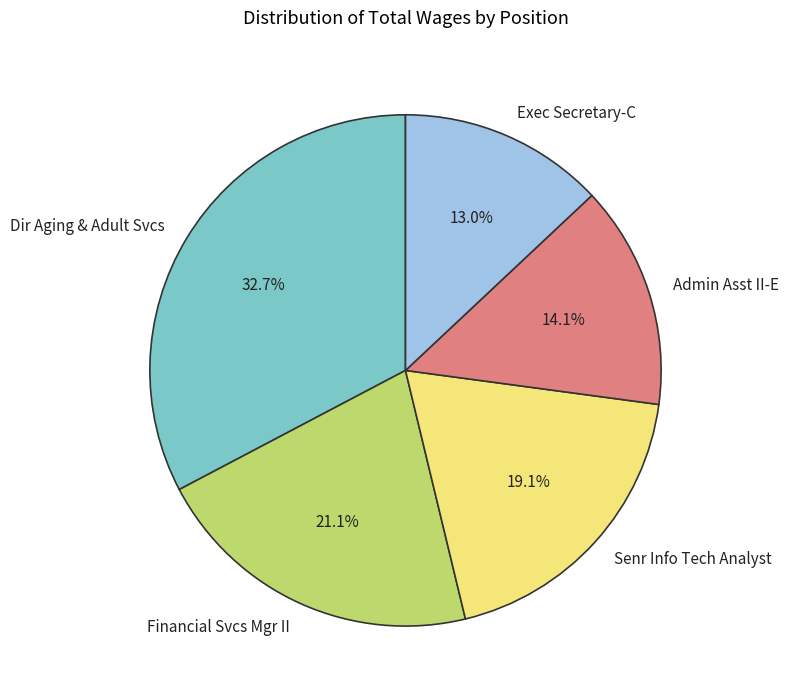

Is Dir Aging & Adult Svcs the majority of the pie?

No